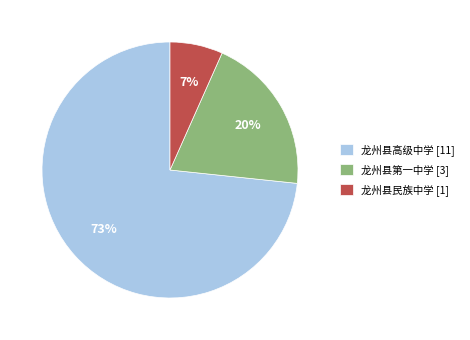

Combined, do 龙州县高级中学 [11] and 龙州县民族中学 [1] account for over 50%?

Yes